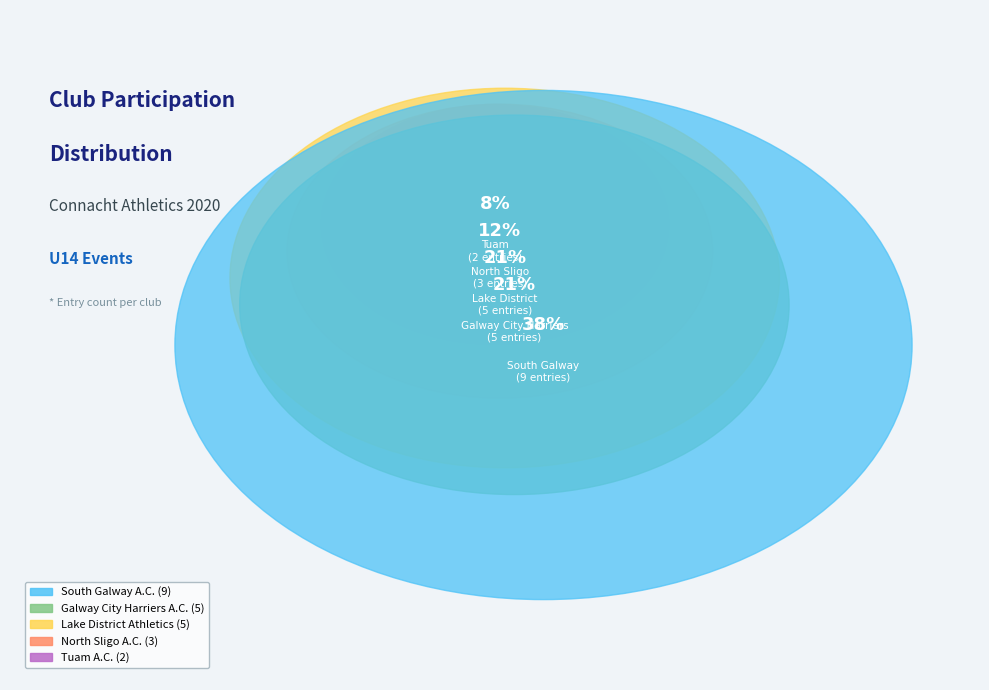

What percentage is the Tuam A.C. slice, to the nearest percent?

8%